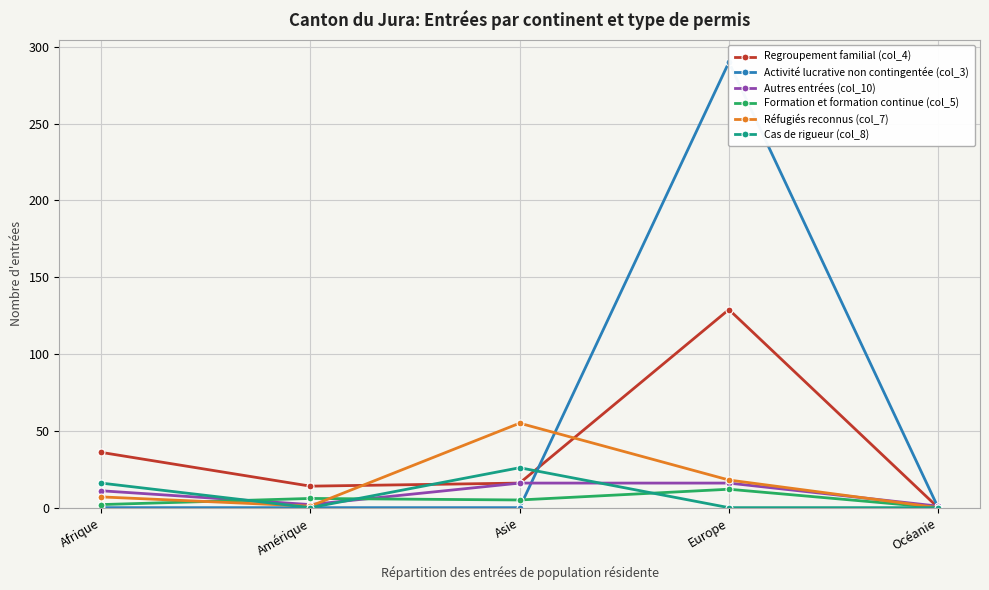

Is it true that Cas de rigueur (col_8) equals 0 at Europe?

True